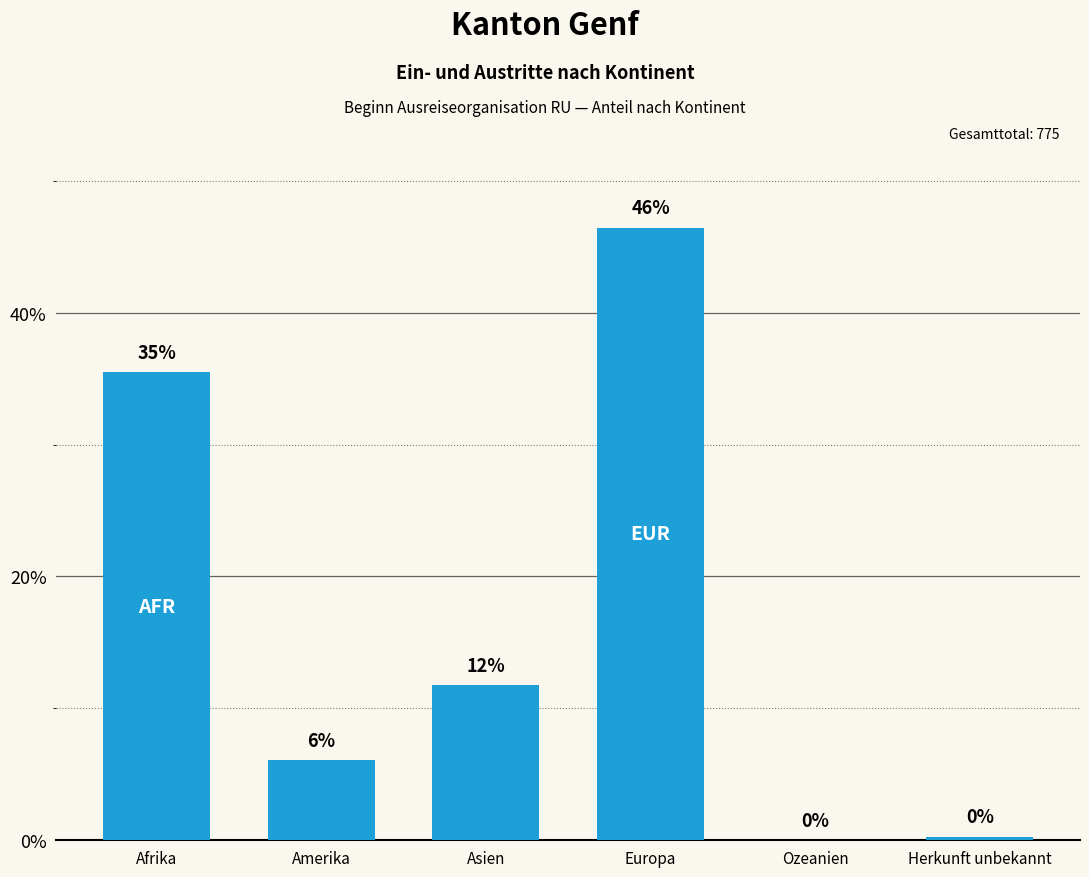

The chart shows a value of 11.7 at Asien. True or false?

True